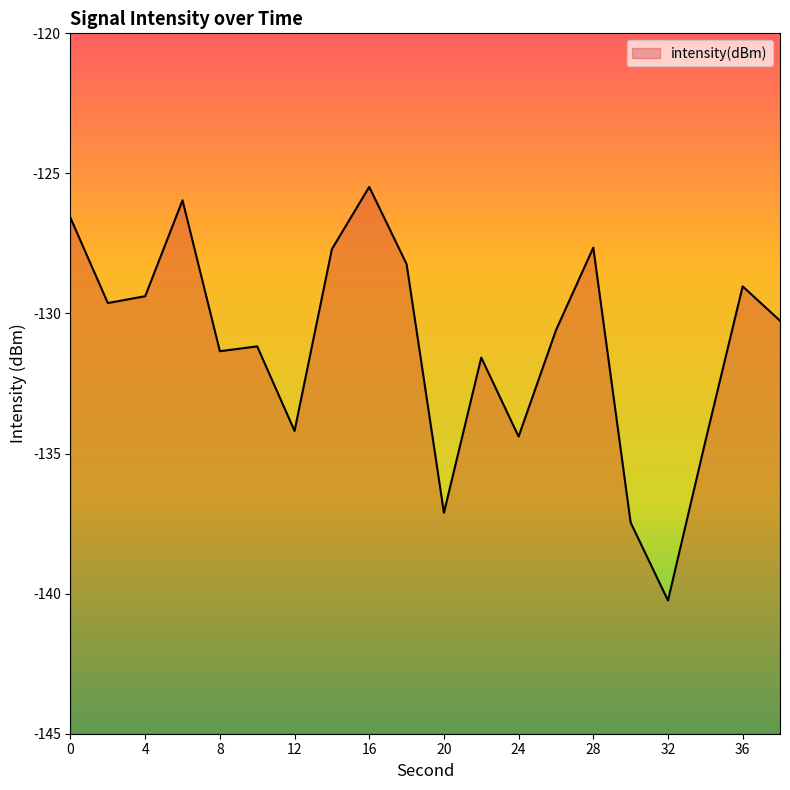

Where is the data nearest to the value -132?

22